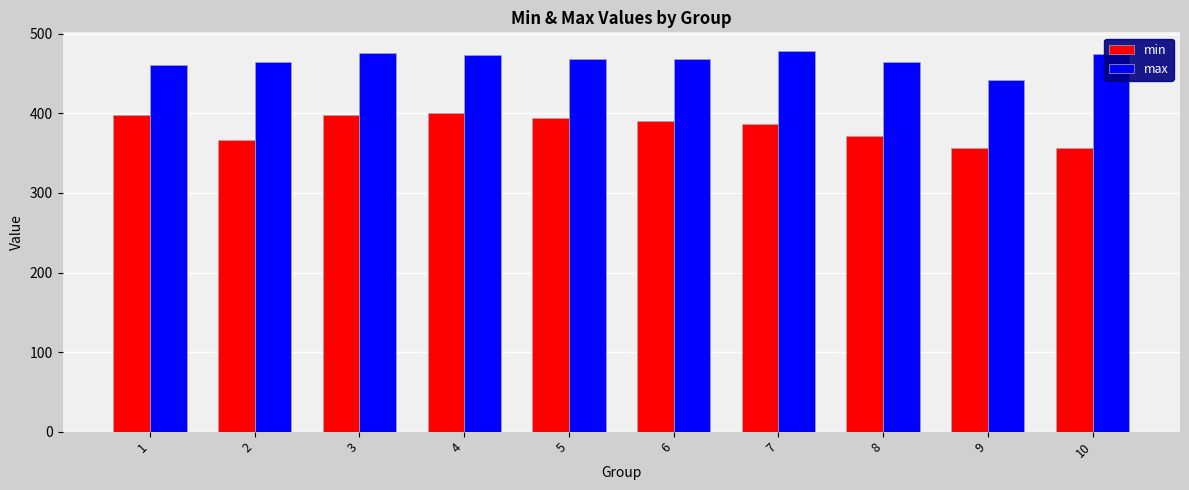

What is the maximum value for min?

400